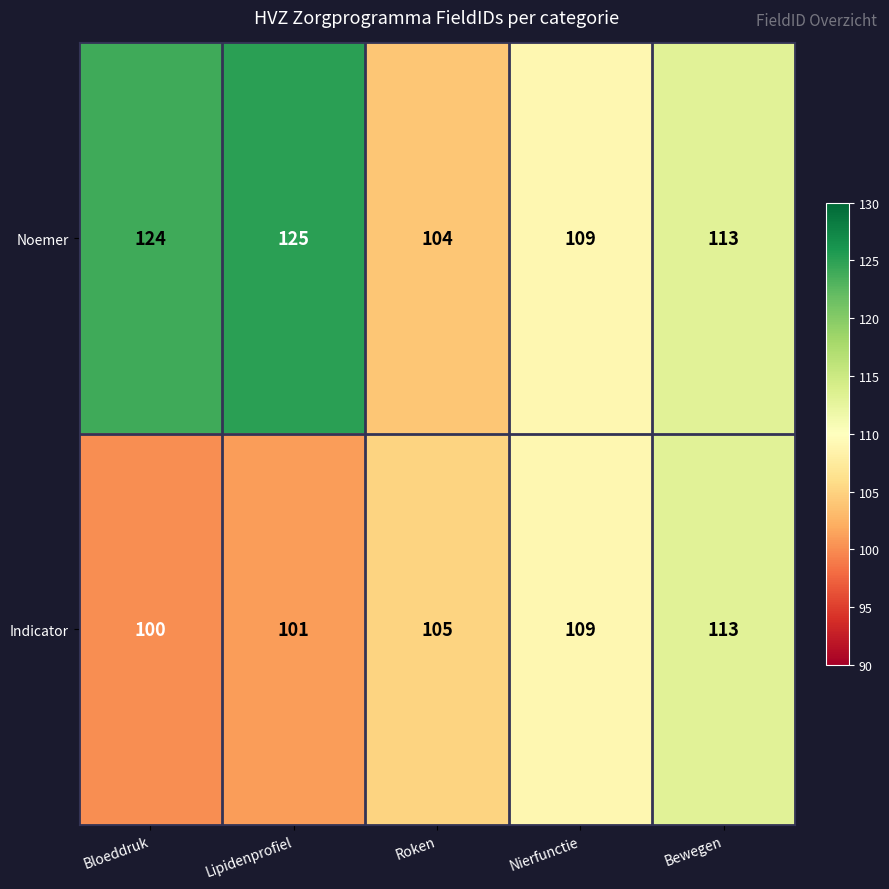

Is it true that Noemer equals 125 at Lipidenprofiel?

True